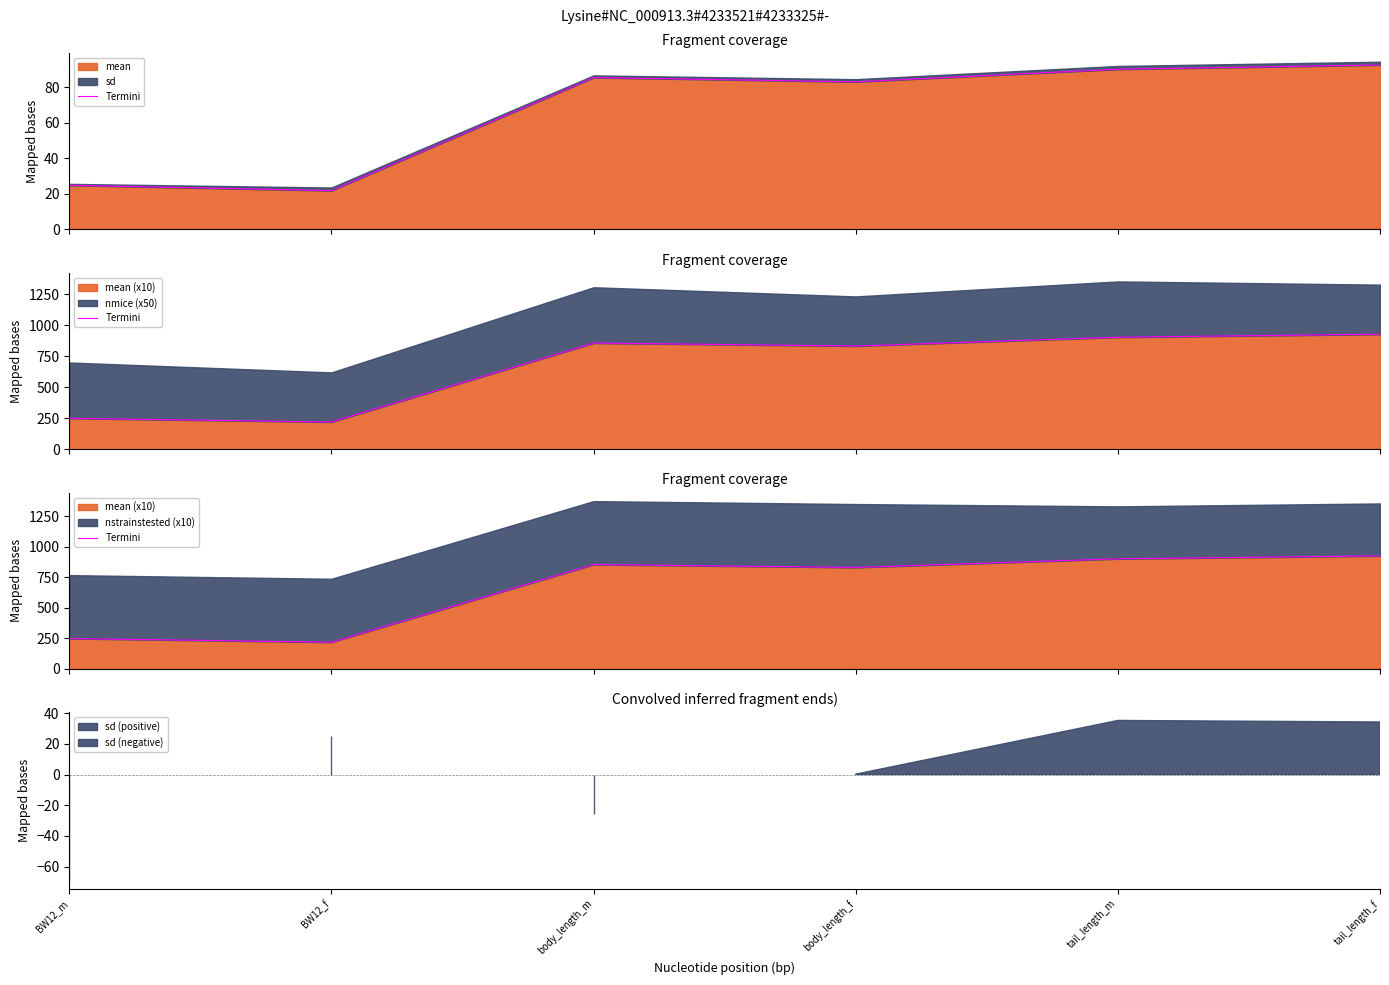

What is the sum of the values at BW12_m and BW12_f?

468